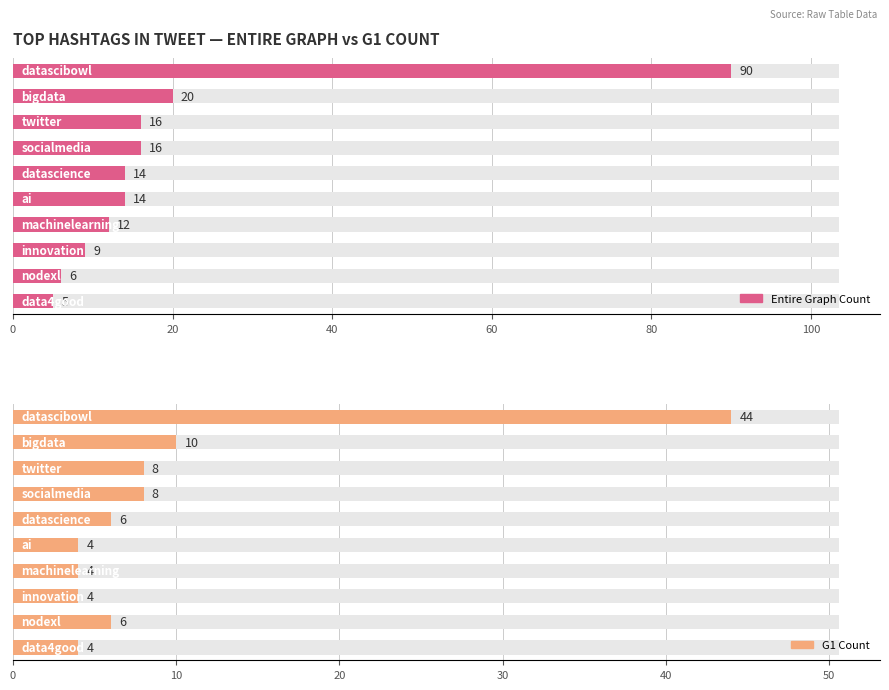

Is the value of Entire Graph Count at 100 greater than the value of G1 Count at 8?

Yes